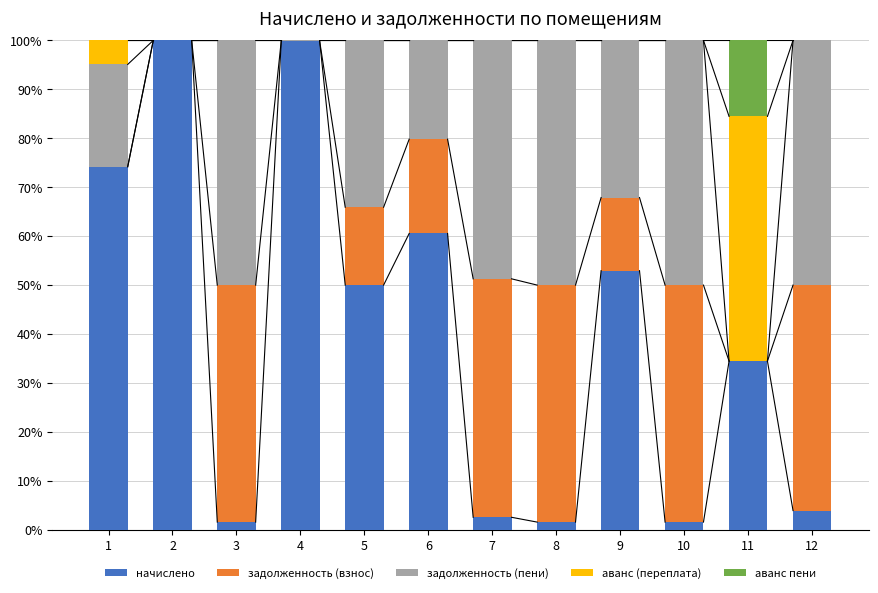

The начислено series shows 60.7 at 11. True or false?

False